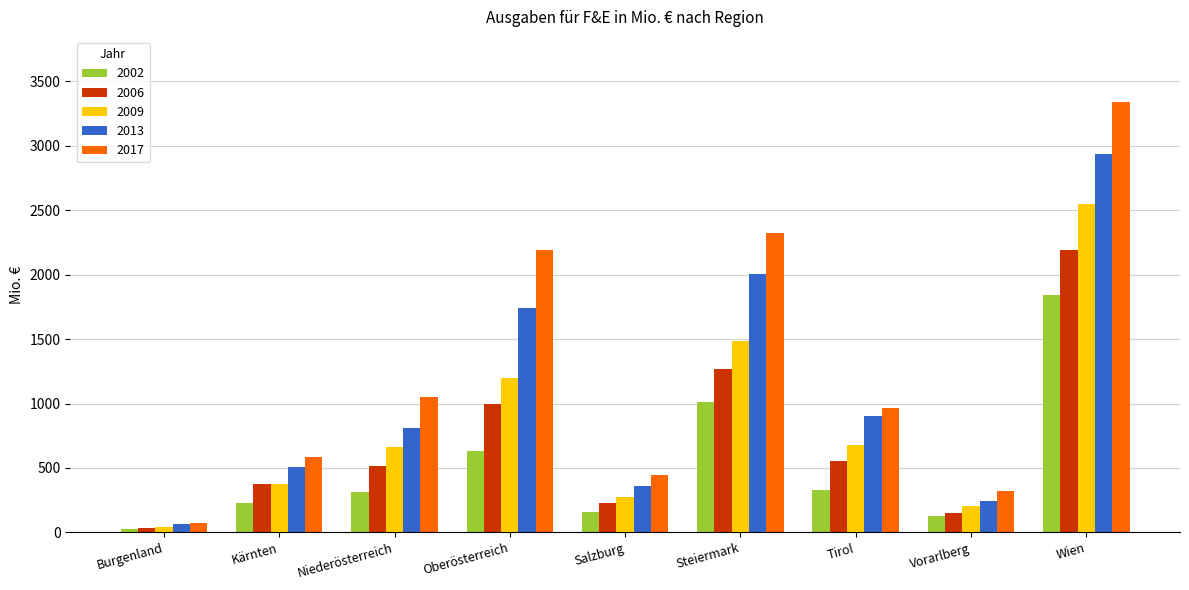

Reading left to right, extract all data points from this chart.

2002: Burgenland=28.7	Kärnten=226.7	Niederösterreich=315.7	Oberösterreich=633.9	Salzburg=160.7	Steiermark=1011.3	Tirol=332.0	Vorarlberg=131.0	Wien=1842.4
2006: Burgenland=30.5	Kärnten=377.7	Niederösterreich=514.9	Oberösterreich=996.9	Salzburg=230.7	Steiermark=1265.4	Tirol=554.7	Vorarlberg=153.9	Wien=2193.8
2009: Burgenland=44.7	Kärnten=378.3	Niederösterreich=663.4	Oberösterreich=1198.5	Salzburg=274.2	Steiermark=1487.1	Tirol=680.6	Vorarlberg=204.5	Wien=2548.4
2013: Burgenland=67.3	Kärnten=506.8	Niederösterreich=809.8	Oberösterreich=1737.8	Salzburg=356.9	Steiermark=2002.3	Tirol=904.3	Vorarlberg=247.2	Wien=2938.7
2017: Burgenland=74.4	Kärnten=584.2	Niederösterreich=1047.4	Oberösterreich=2191.2	Salzburg=443.0	Steiermark=2320.3	Tirol=968.2	Vorarlberg=317.9	Wien=3343.2